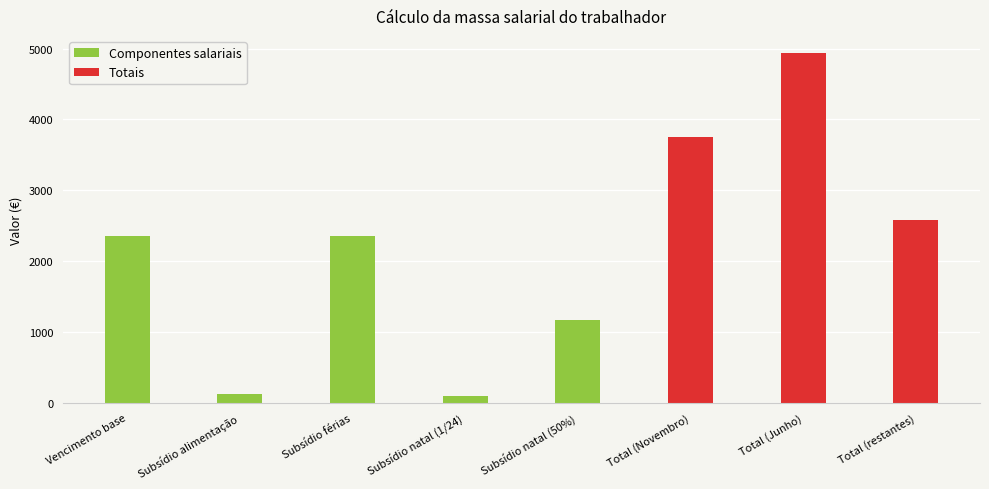

Rank the categories by value from highest to lowest.

Total (Junho), Total (Novembro), Total (restantes), Vencimento base, Subsídio férias, Subsídio natal (50%), Subsídio alimentação, Subsídio natal (1/24)